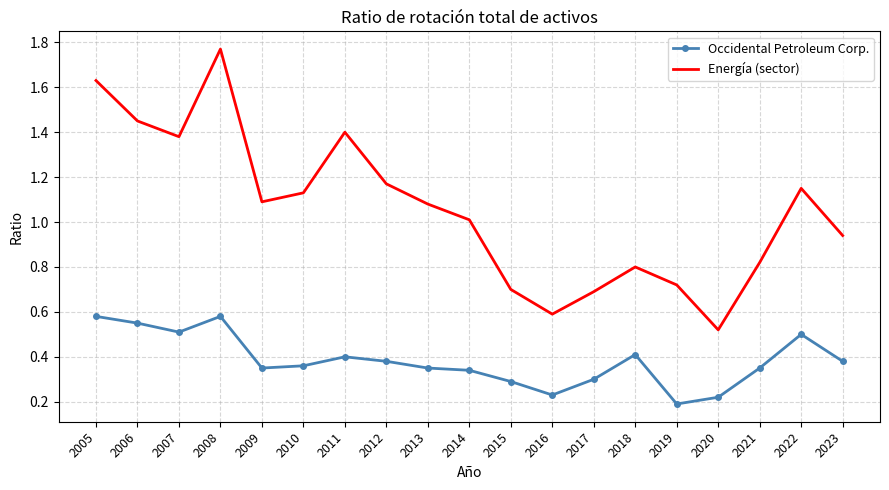

Is the value of Energía (sector) at 2007 greater than the value of Occidental Petroleum Corp. at 2019?

Yes